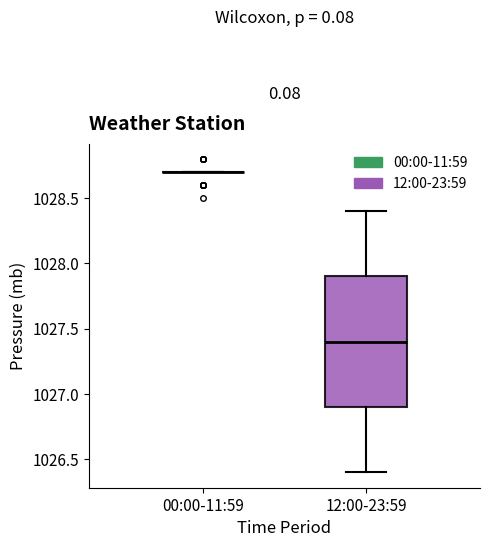

Which box is the tallest, from its lower edge to its upper edge?

12:00-23:59